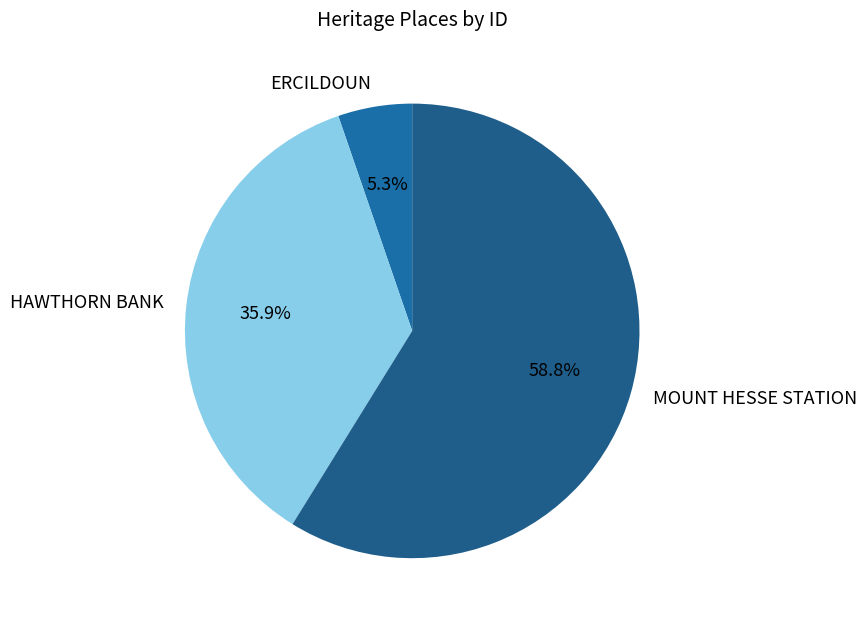

Count the number of slices in the pie.

3